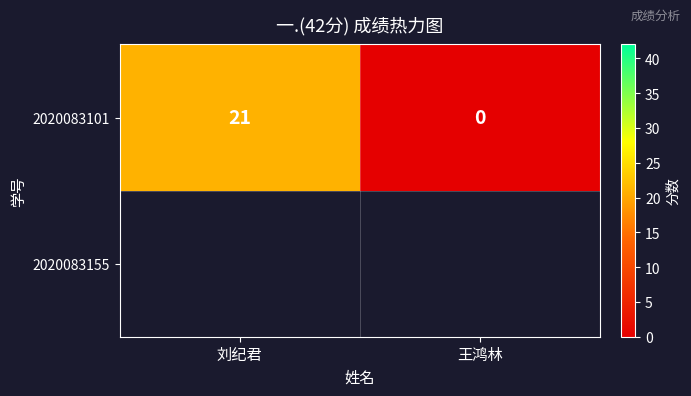

How many values are between 0 and 21?

2